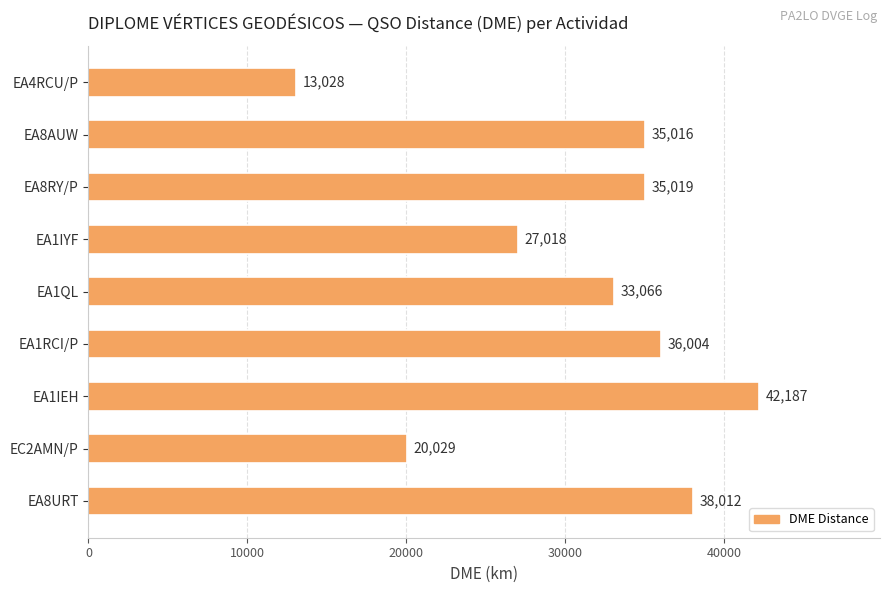

What is the change in value from EA8RY/P to EC2AMN/P?

-14990